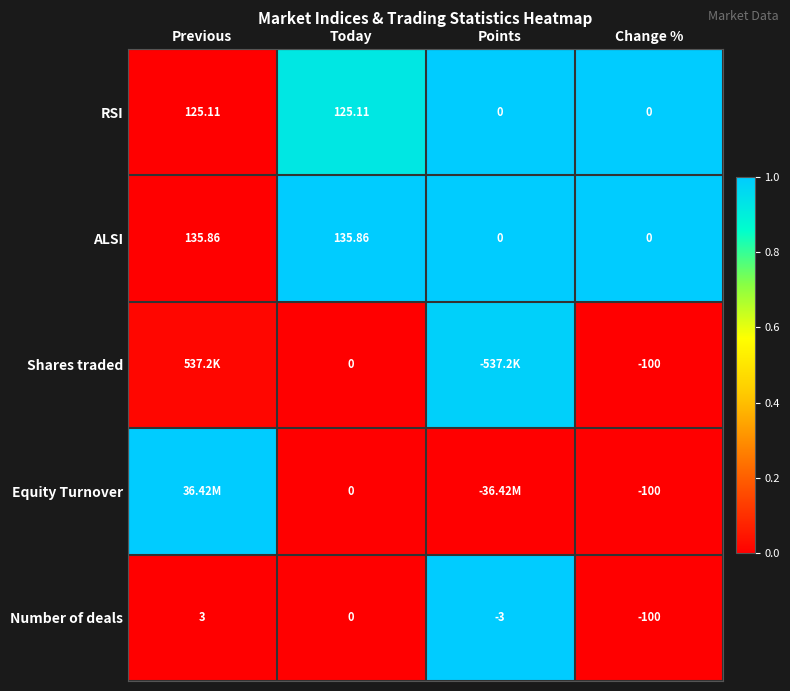

Where does the Number of deals series first go above 0?

Previous